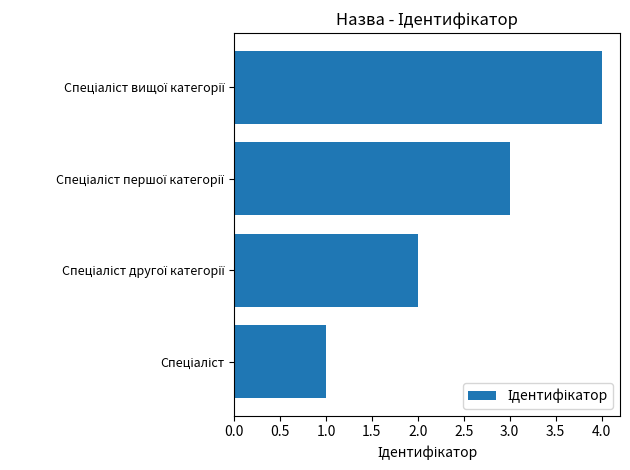

What is the sum of all values?

10